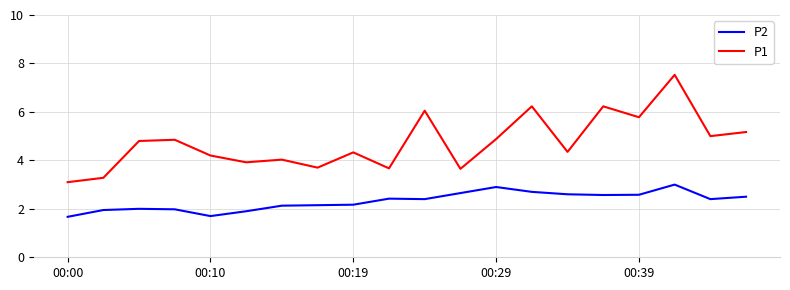

True or false: P2 and P1 intersect in this chart.

False